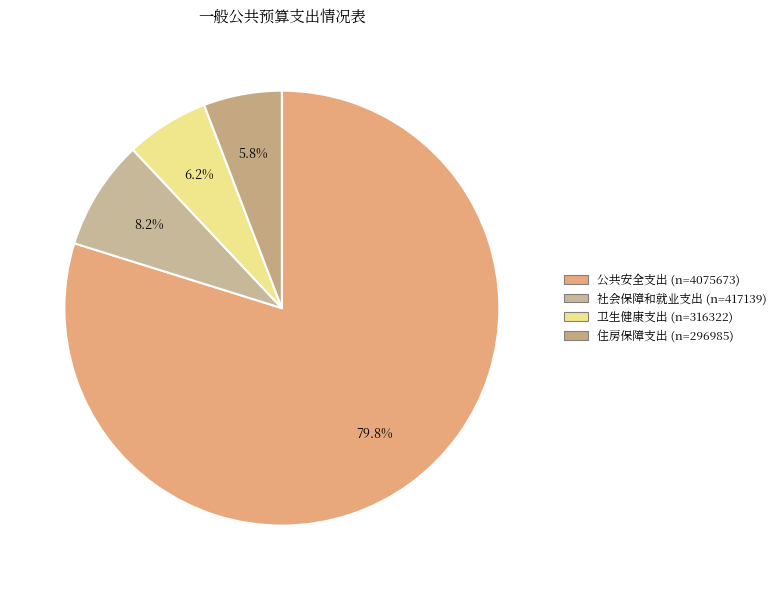

Count the number of slices in the pie.

4